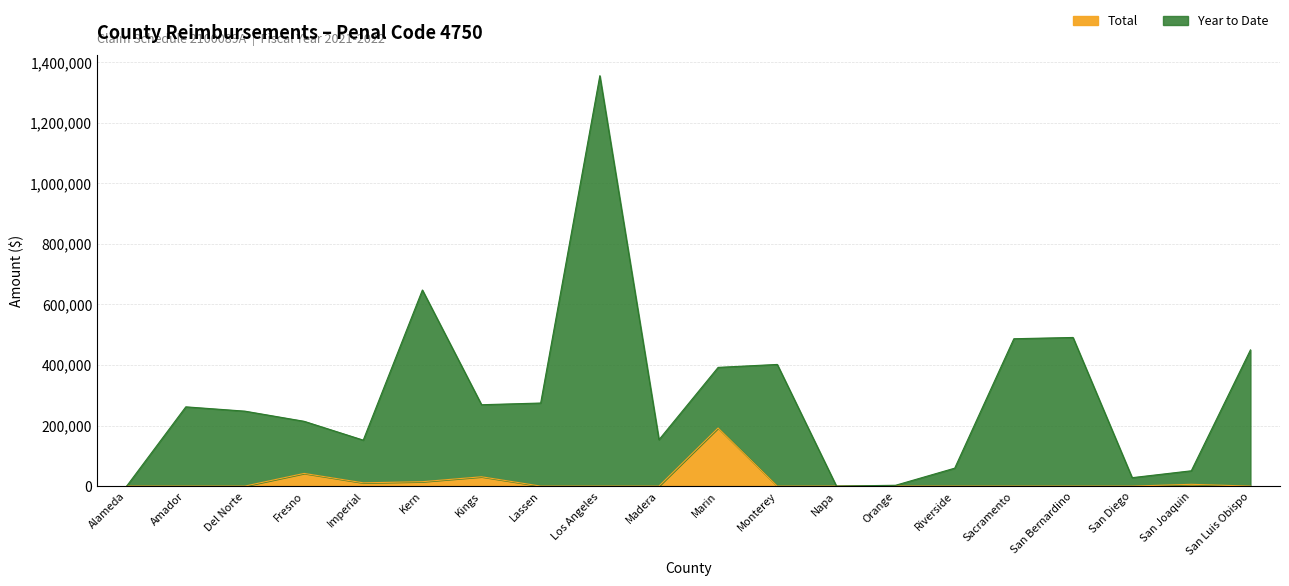

How many interior local peaks does the Total series have?

4